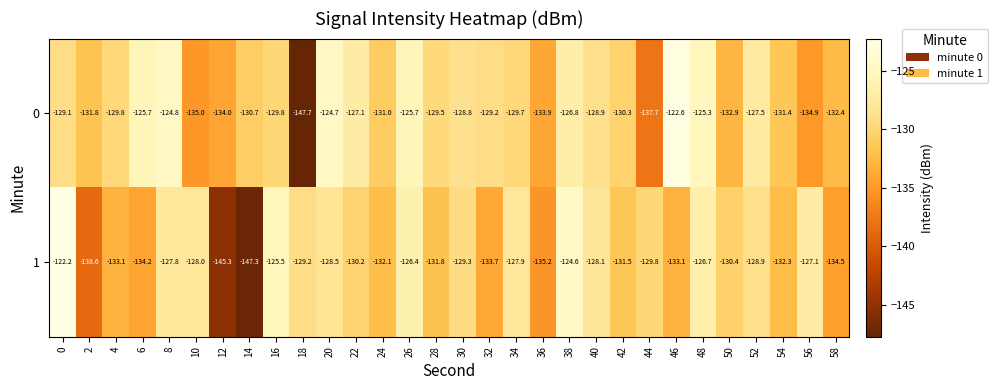

Which series changed the most between 44 and 54?

0